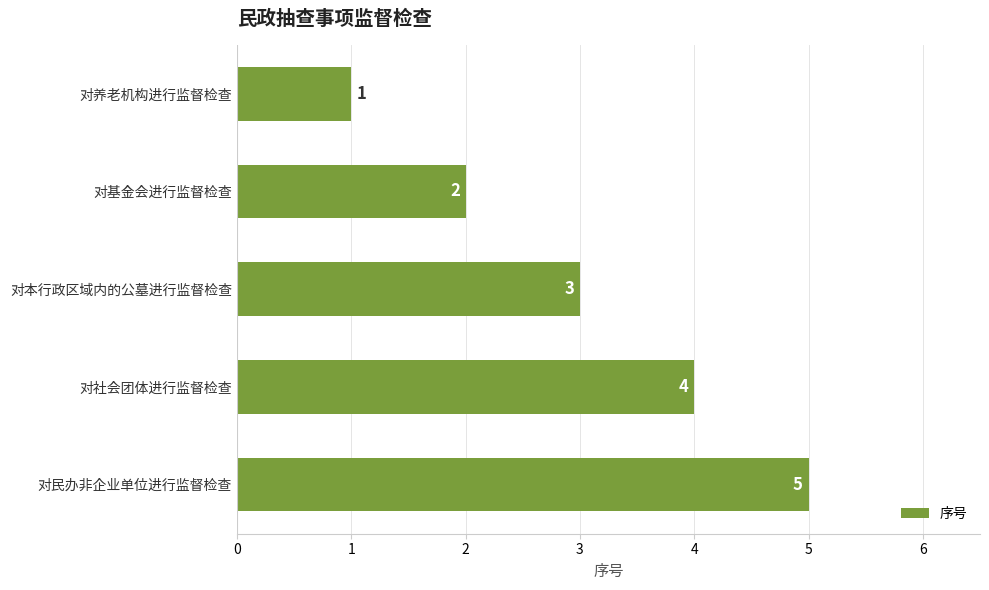

What is the value of the 4th bar from the top?

4